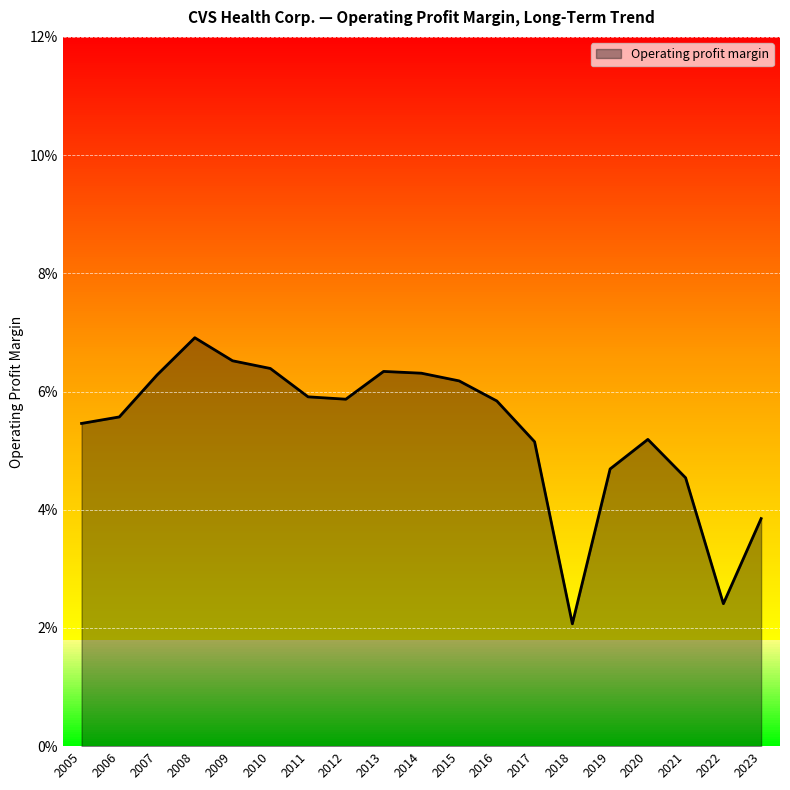

Reading left to right, transcribe all the data shown in this chart.

0.1	0.1	0.1	0.1	0.1	0.1	0.1	0.1	0.1	0.1	0.1	0.1	0.1	0.0	0.0	0.1	0.0	0.0	0.0